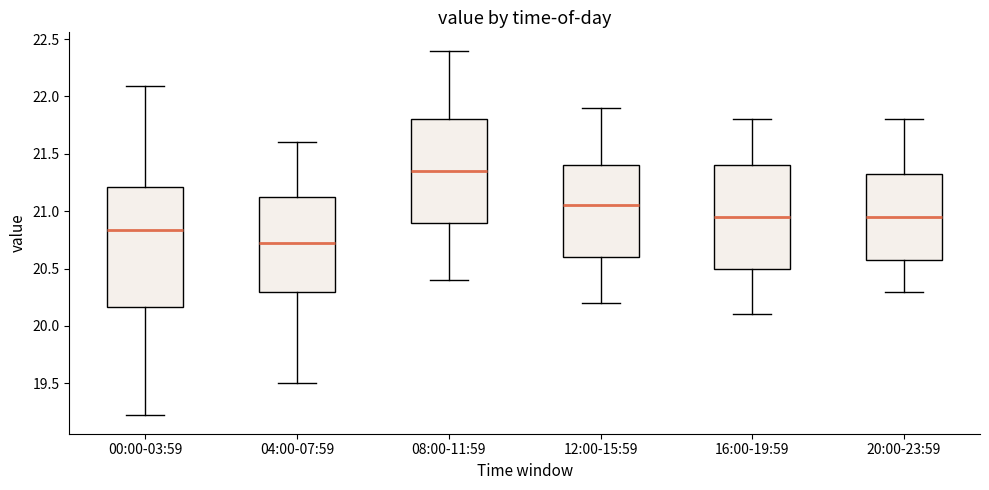

Where does the lower whisker of the box for 12:00-15:59 end on the y-axis? The values are not printed on the chart, so give them approximately, as read against the axis.

20.20